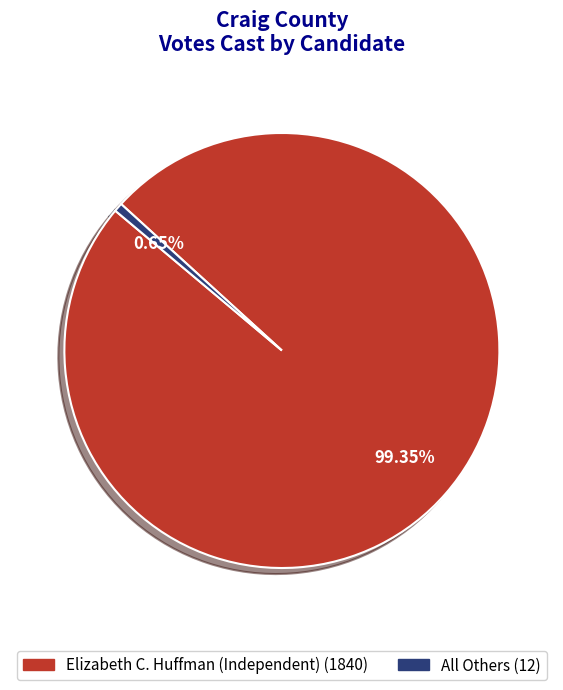

Which slice represents more than half of the pie?

Elizabeth C. Huffman (Independent)